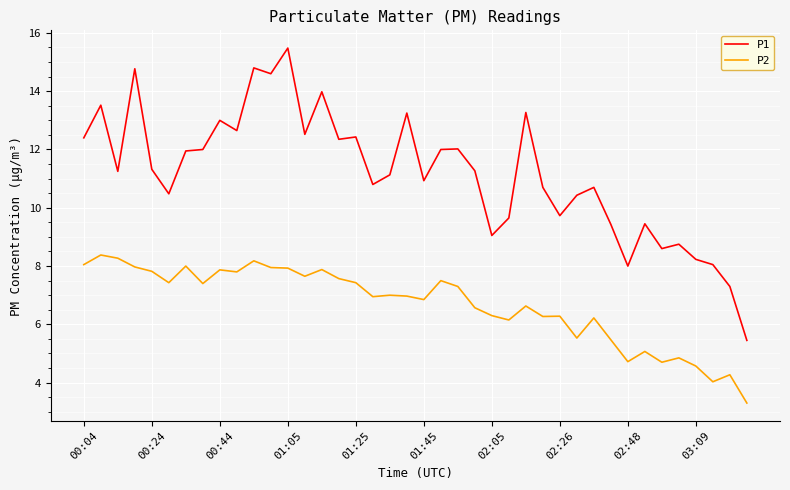

Which series has the widest spread of values?

P1